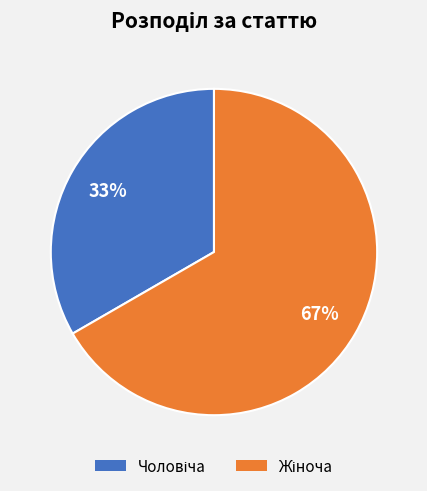

To the nearest percent, what is the average slice percentage?

50%